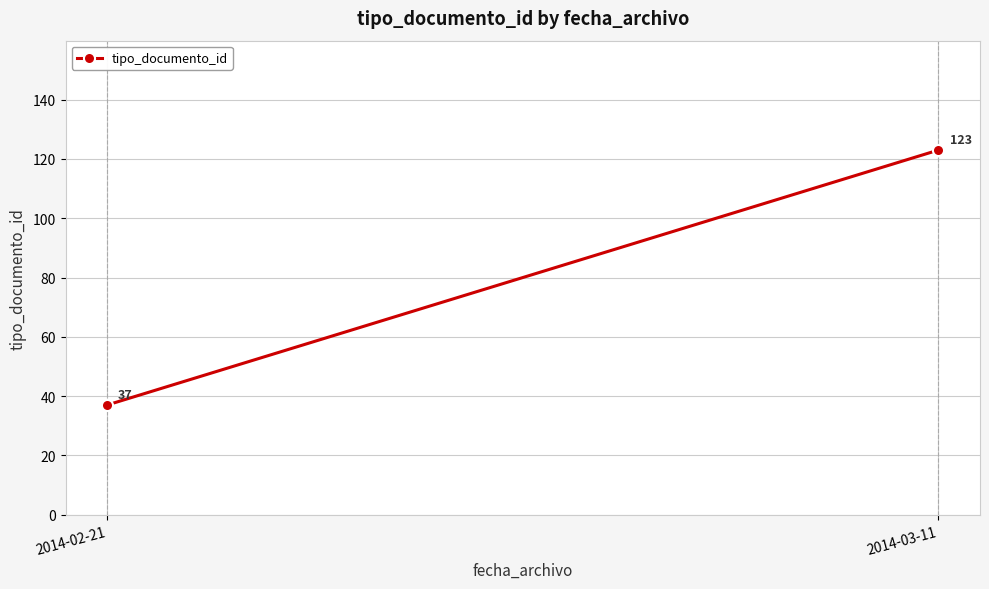

What is the sum of all values?

160